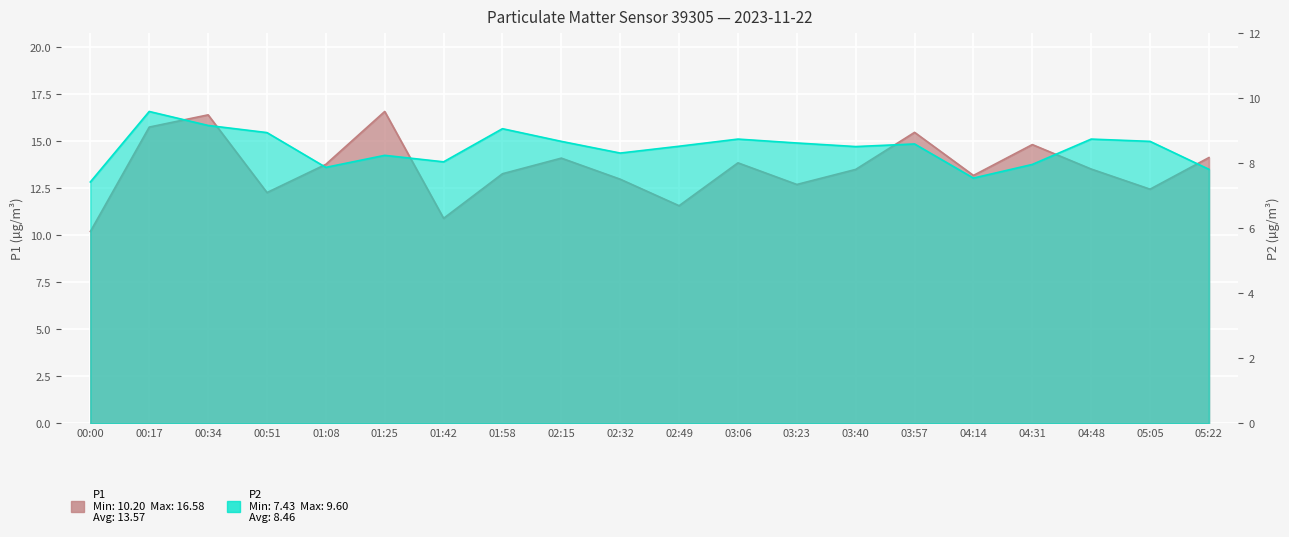

What is the sum of all P2 values?

169.2